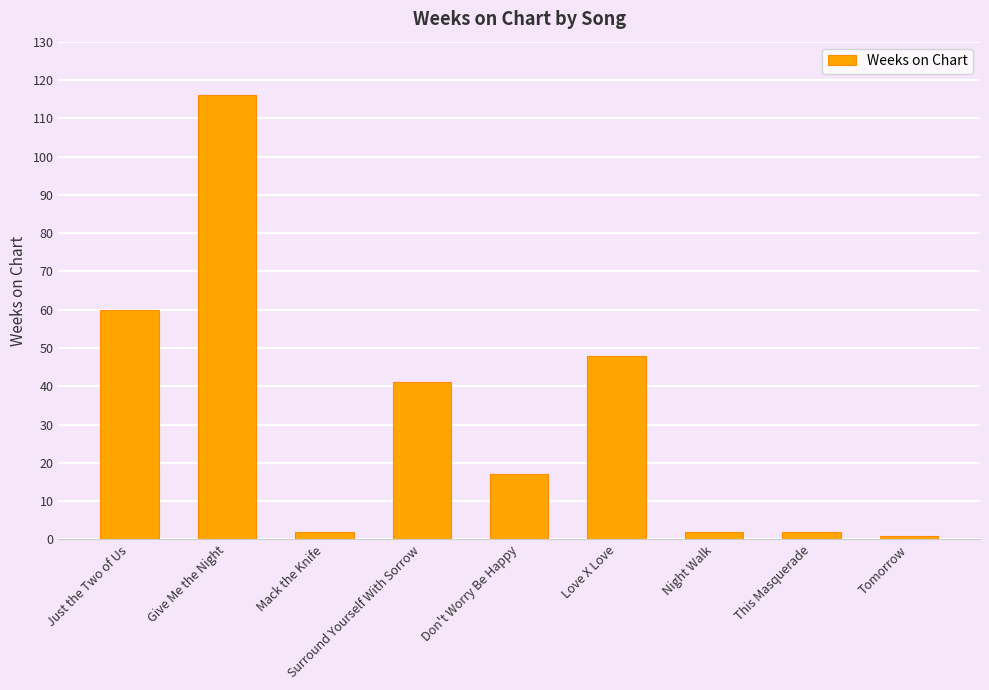

What is the average value?

32